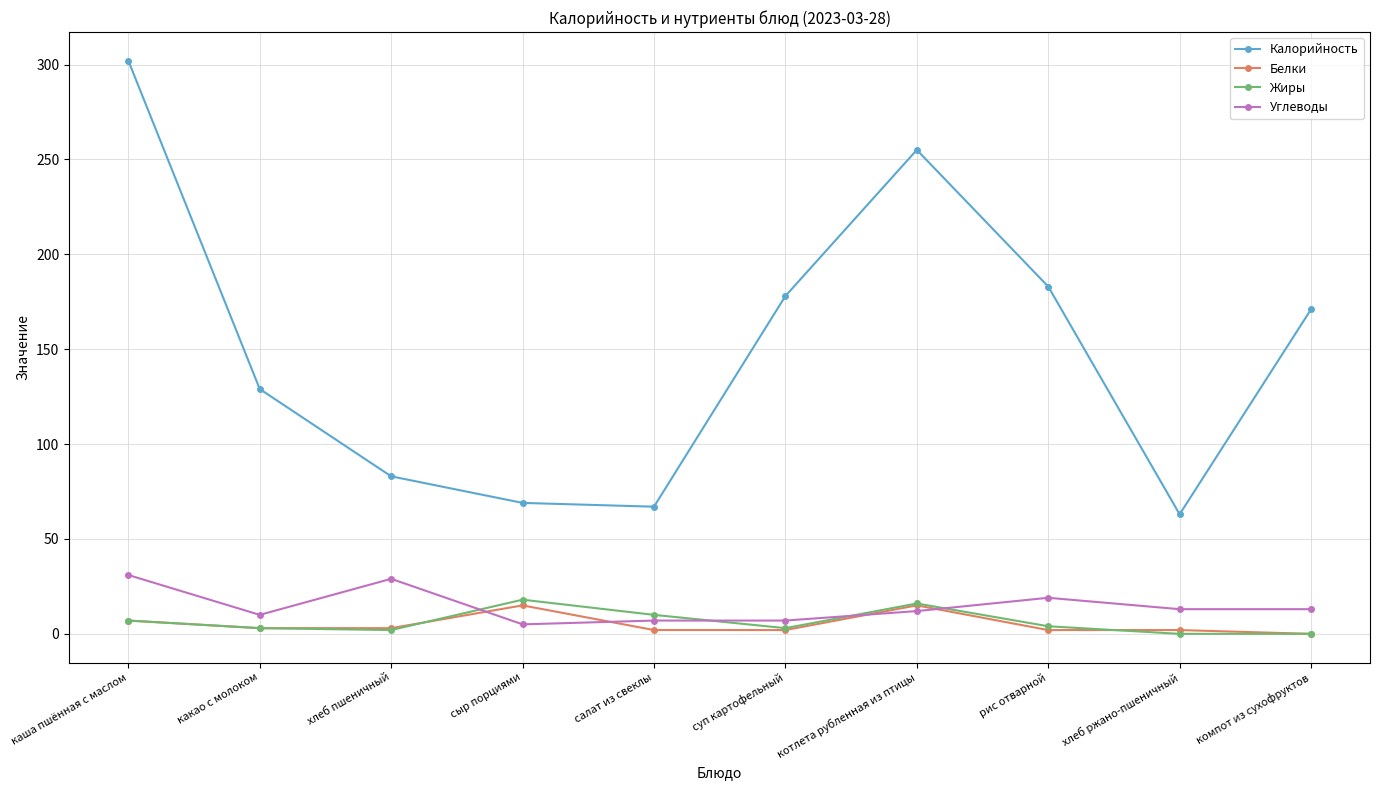

True or false: Жиры and Калорийность cross at least once.

False